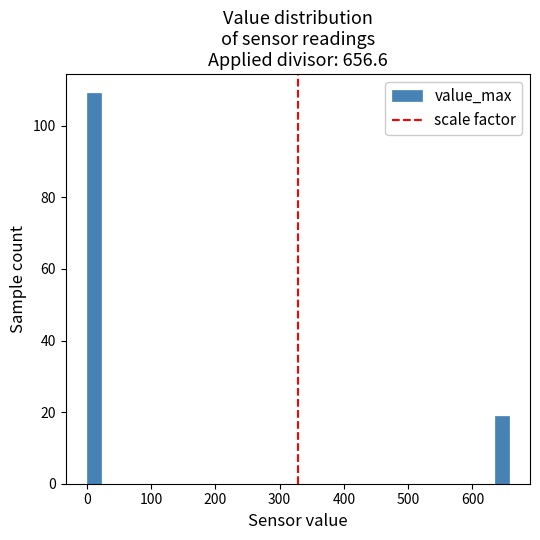

Around what value on the x-axis is the tallest bar? Give the approximate position of its centre, as read against the axis.

10